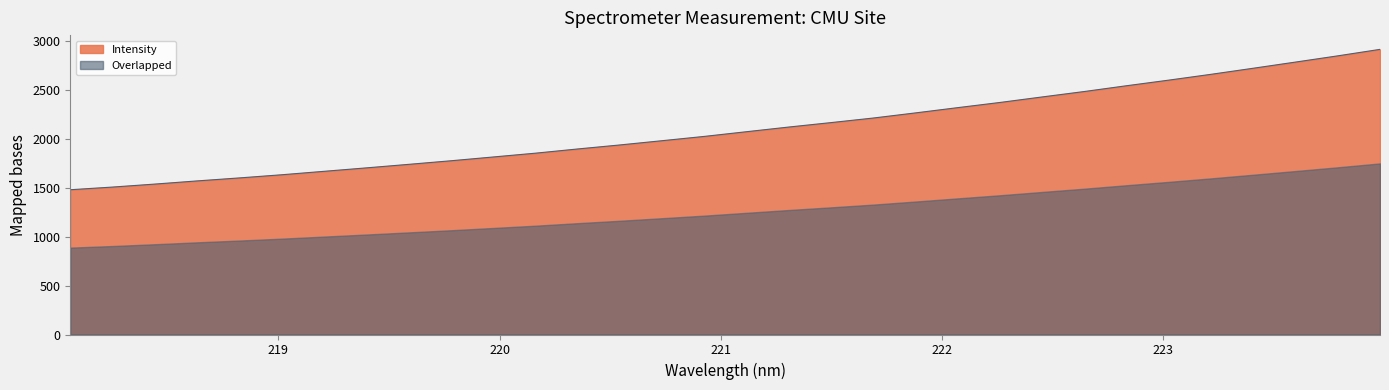

Between 223.408 and 222.0721, which is larger?

223.408